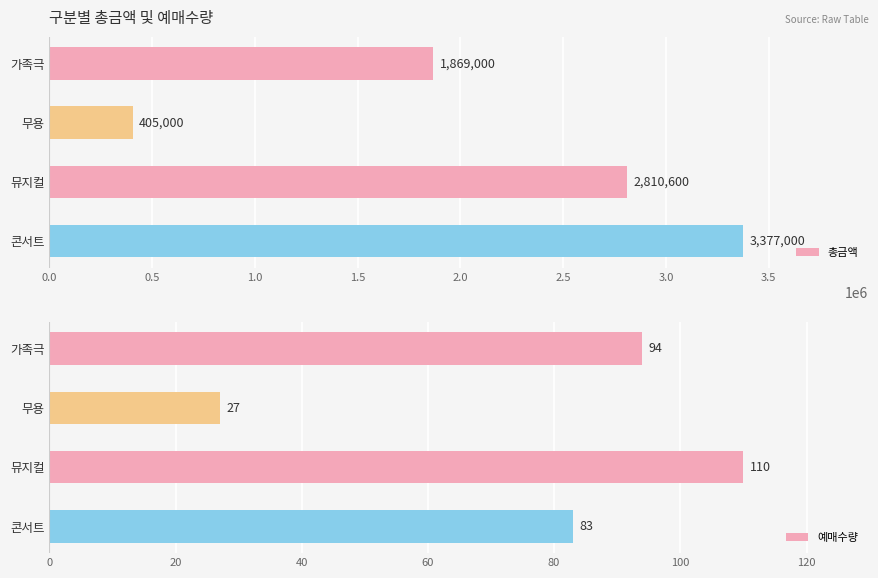

The 총금액 series shows 5655161 at 1.5. True or false?

False